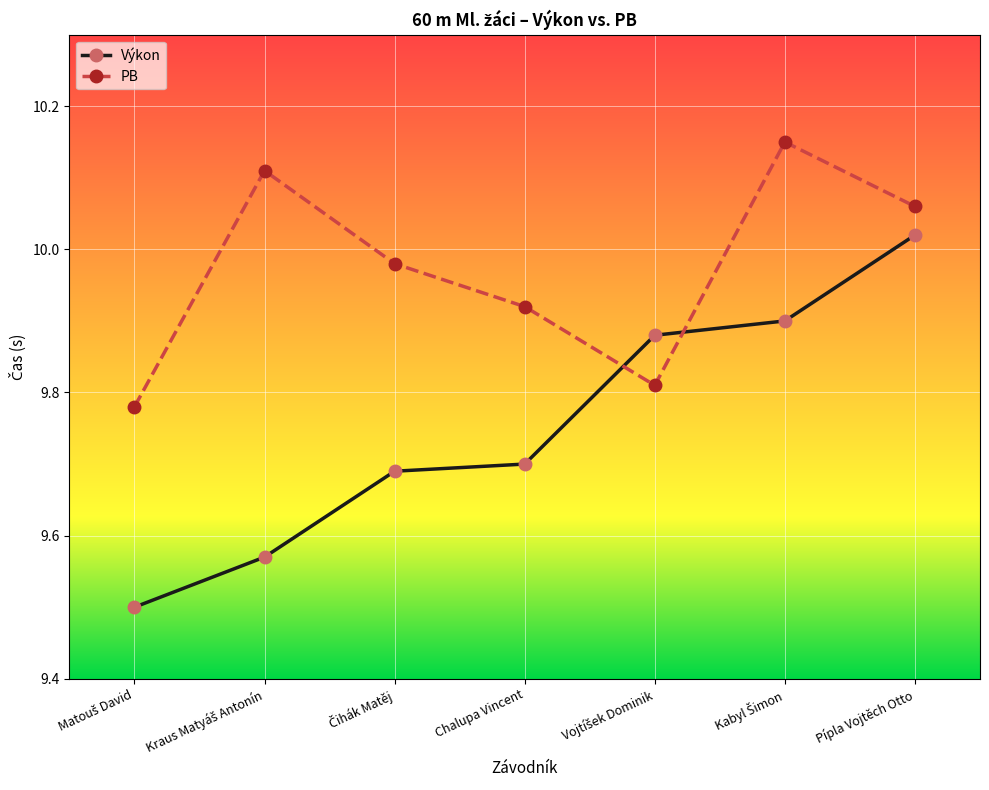

Which series has the largest total across all categories?

PB